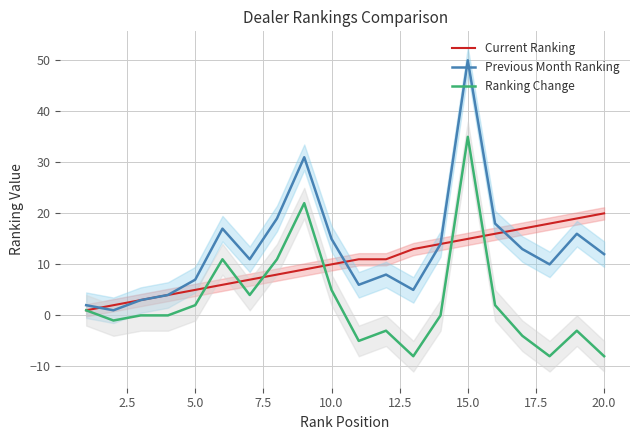

How many lines are shown in the chart?

3